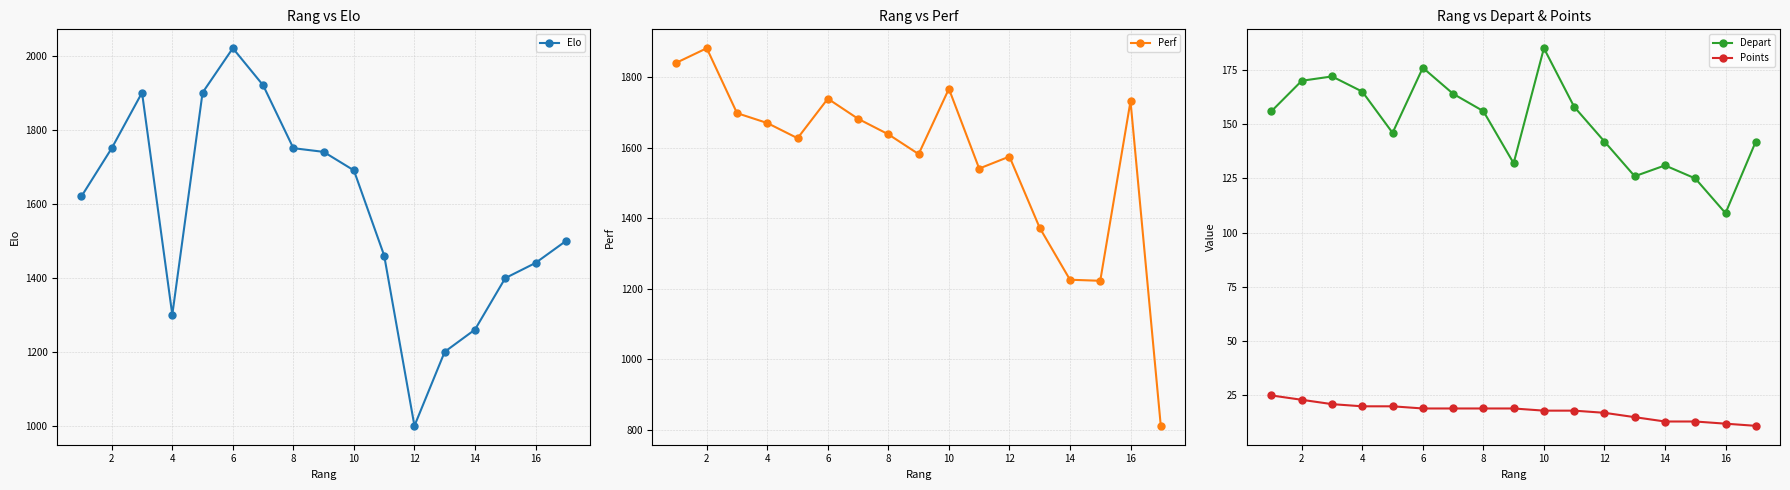

Reading right to left, what are all the values shown in this chart?

Elo: 1499	1440	1399	1260	1200	1000	1460	1690	1740	1750	1920	2020	1900	1300	1900	1750	1620
Perf: 812	1732	1223	1226	1373	1575	1541	1767	1582	1638	1682	1739	1627	1670	1698	1882	1841
Depart: 142	109	125	131	126	142	158	185	132	156	164	176	146	165	172	170	156
Points: 11	12	13	13	15	17	18	18	19	19	19	19	20	20	21	23	25